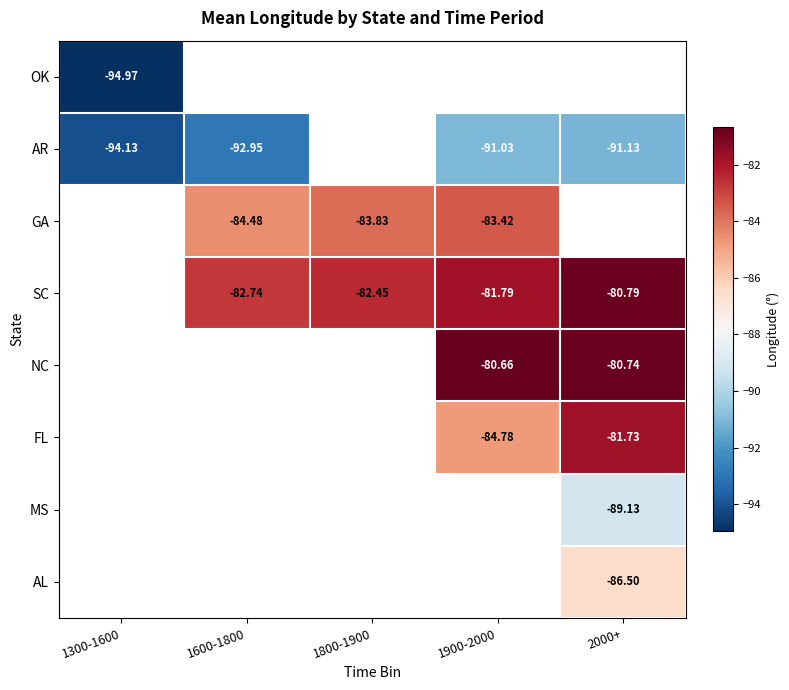

At which category does the chart reach its minimum across all series?

1300-1600